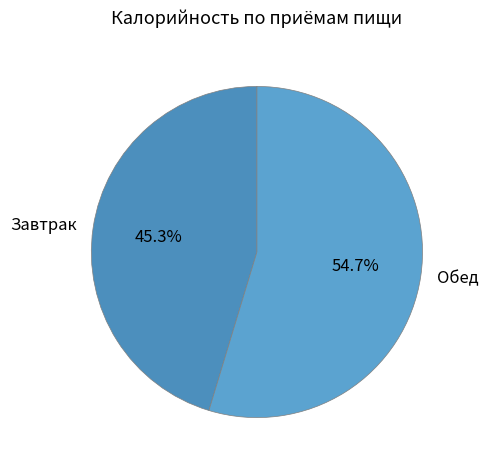

To the nearest percent, what is the difference between the Обед and Завтрак slice percentages?

9%